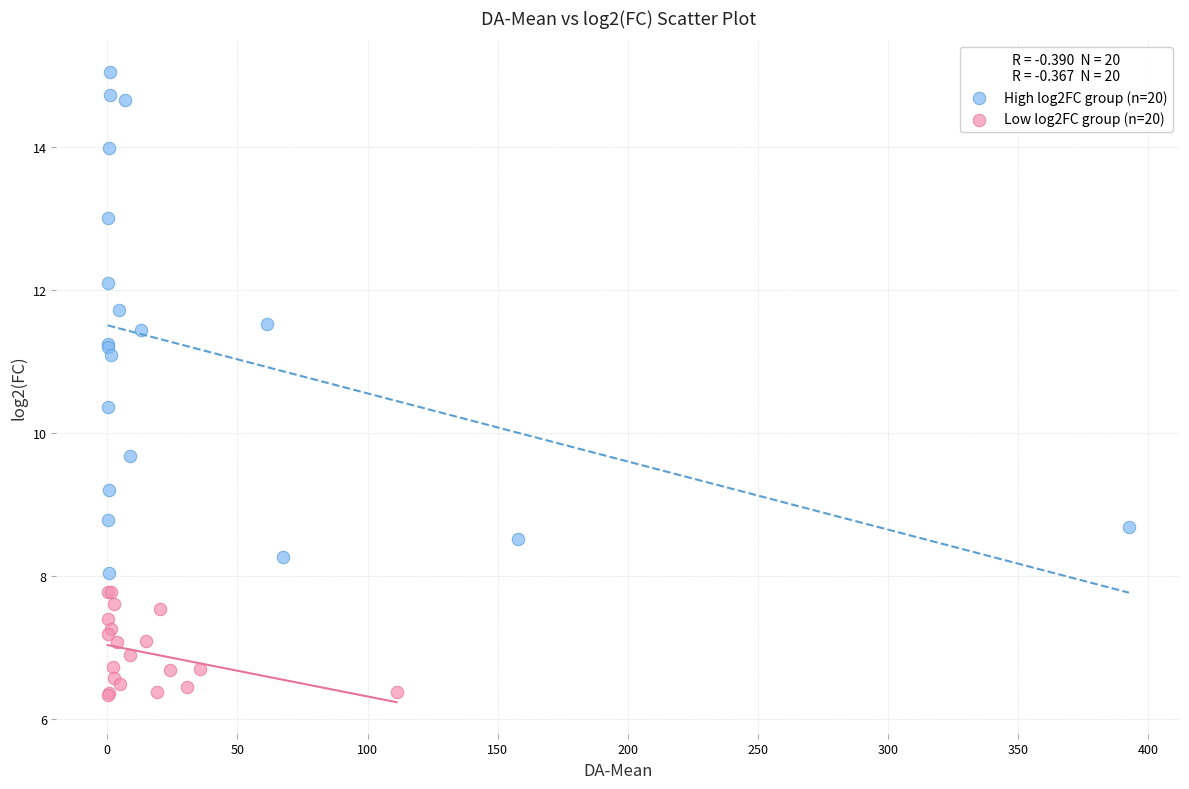

Which series has the largest Y range (max minus min)?

High log2FC group (n=20)